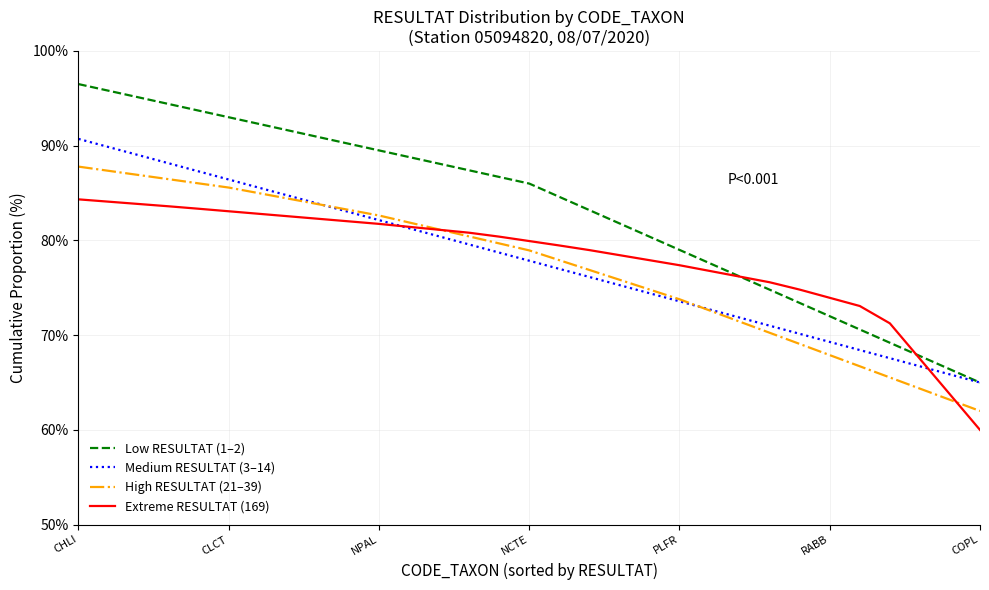

Which series has the largest total across all categories?

Low RESULTAT (1–2)